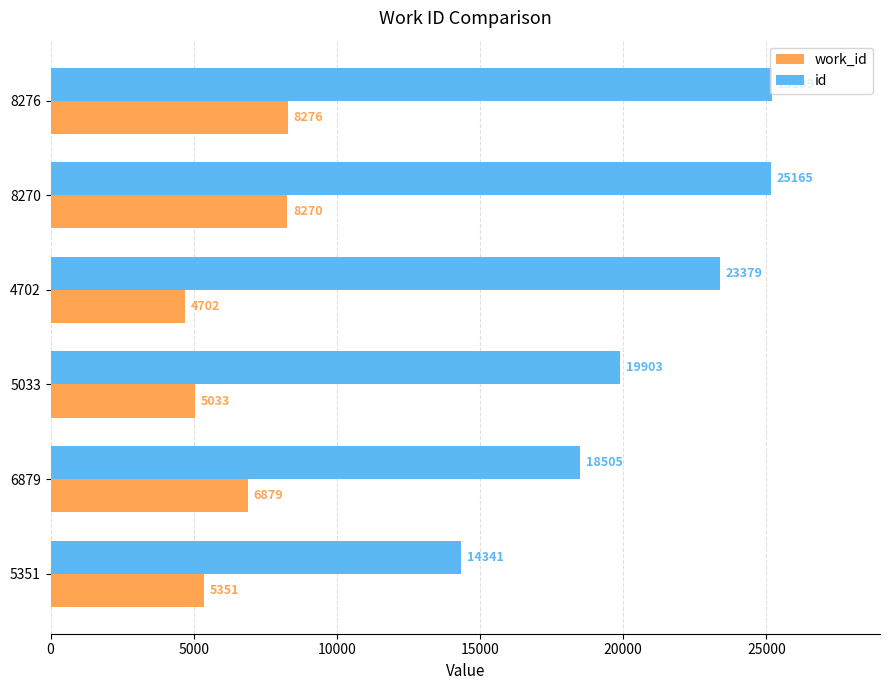

Where is work_id nearest to the value 6489?

6879